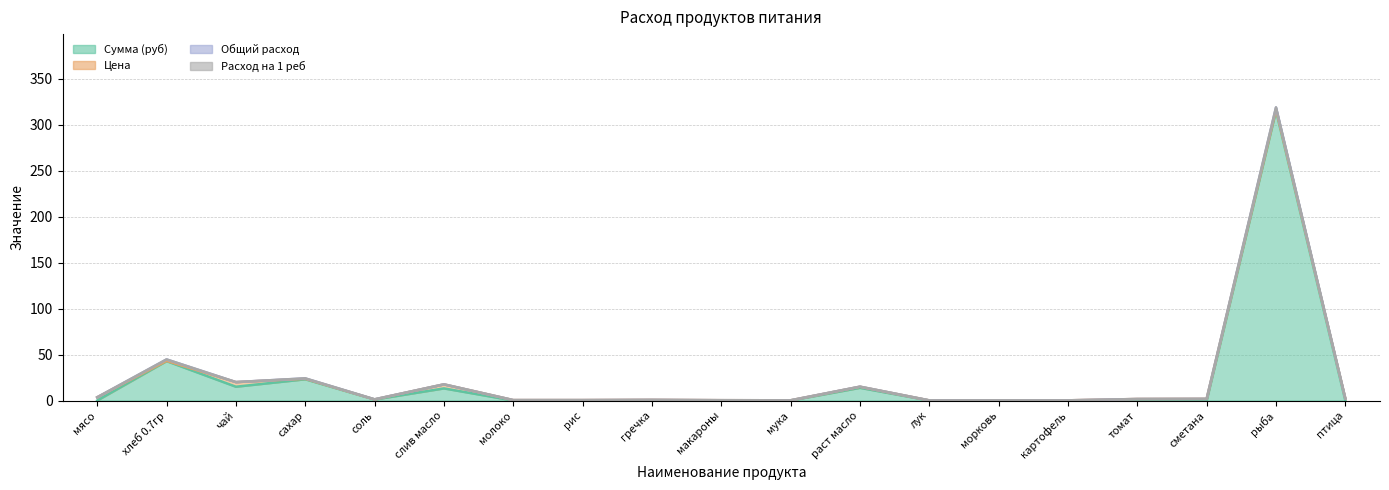

What is the difference between the Цена values at морковь and мука?

1.0